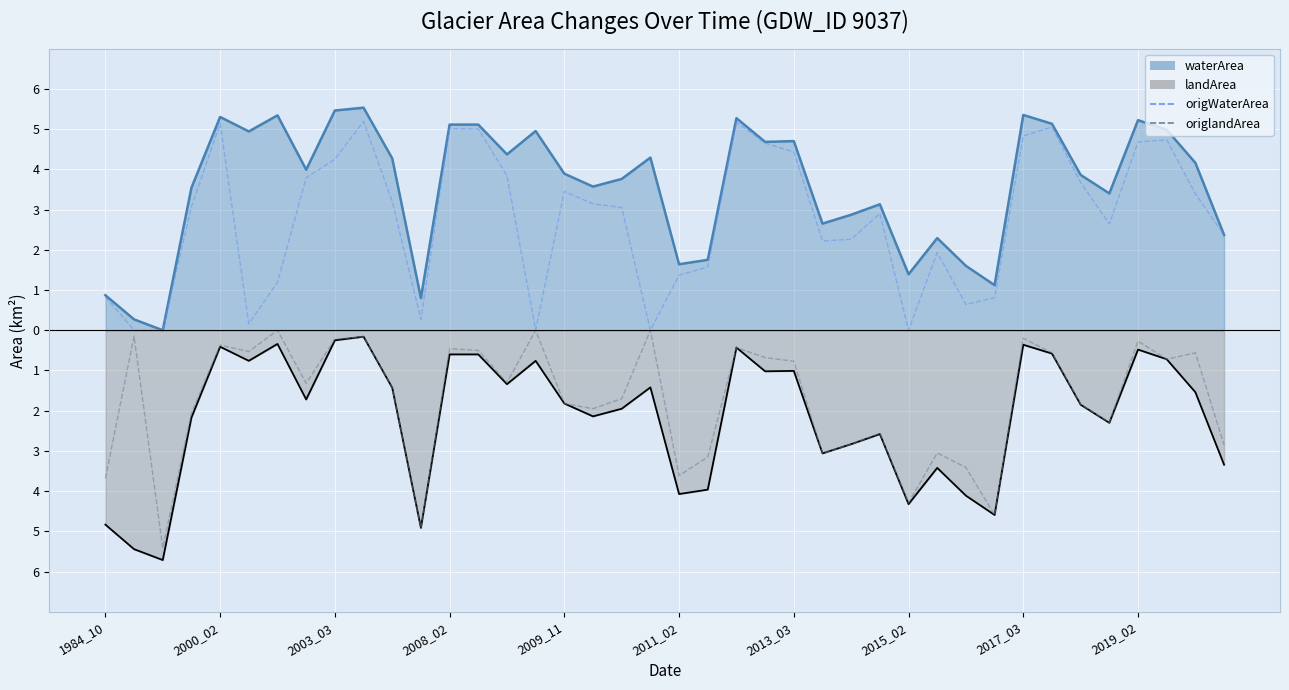

How many lines are shown in the chart?

4